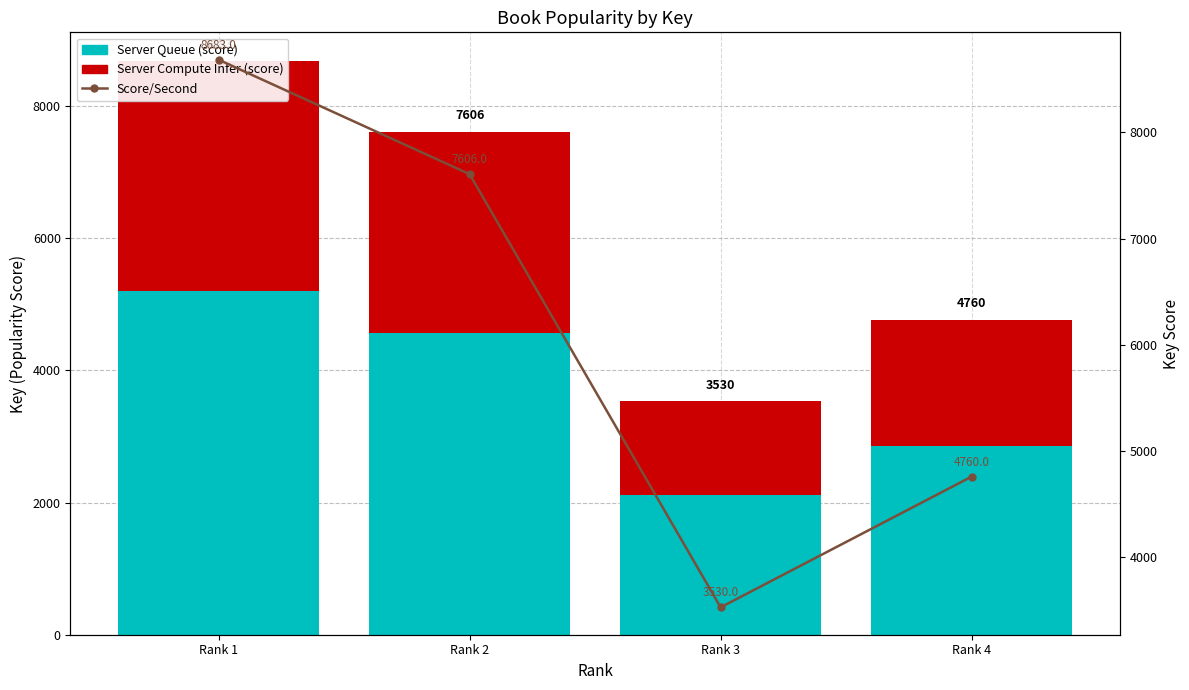

What is the average value of the Server Queue (score) series?

3686.8